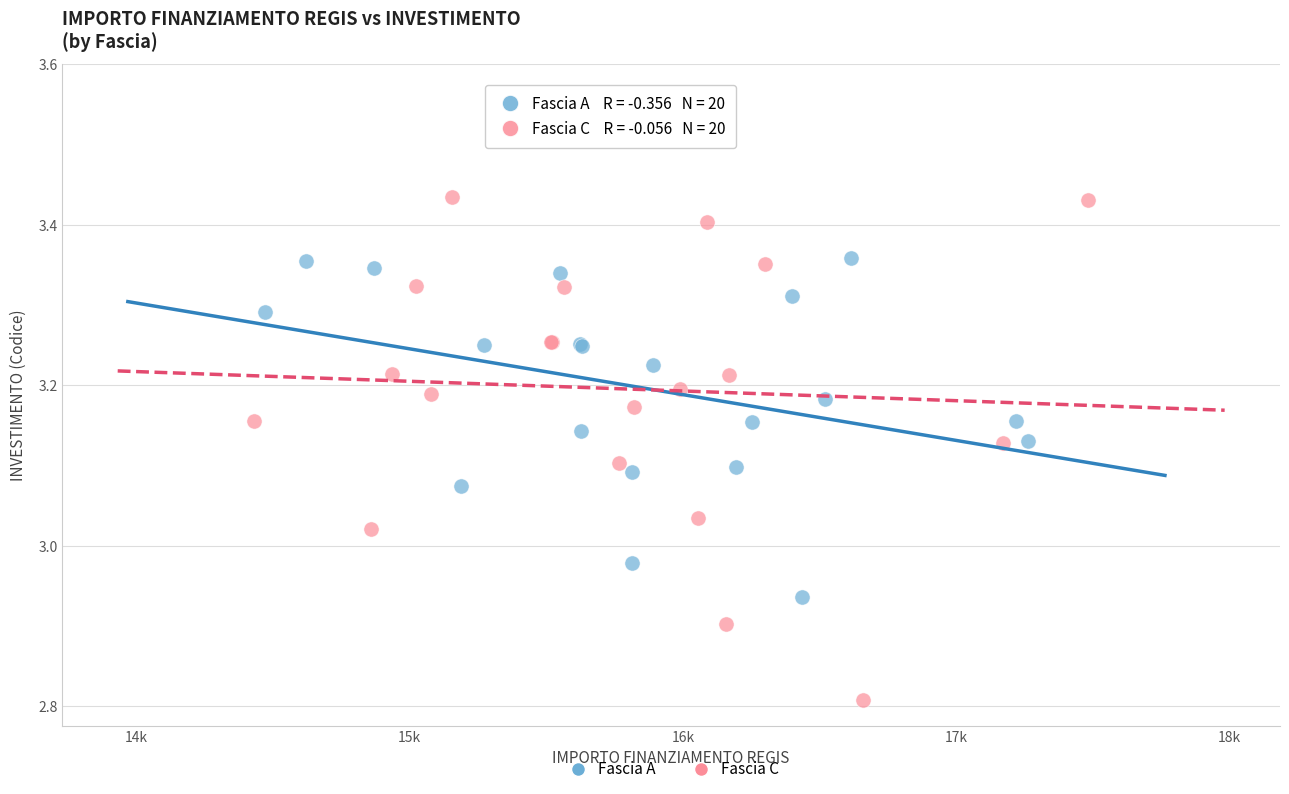

What are all the series names shown in the legend?

Fascia A, Fascia C